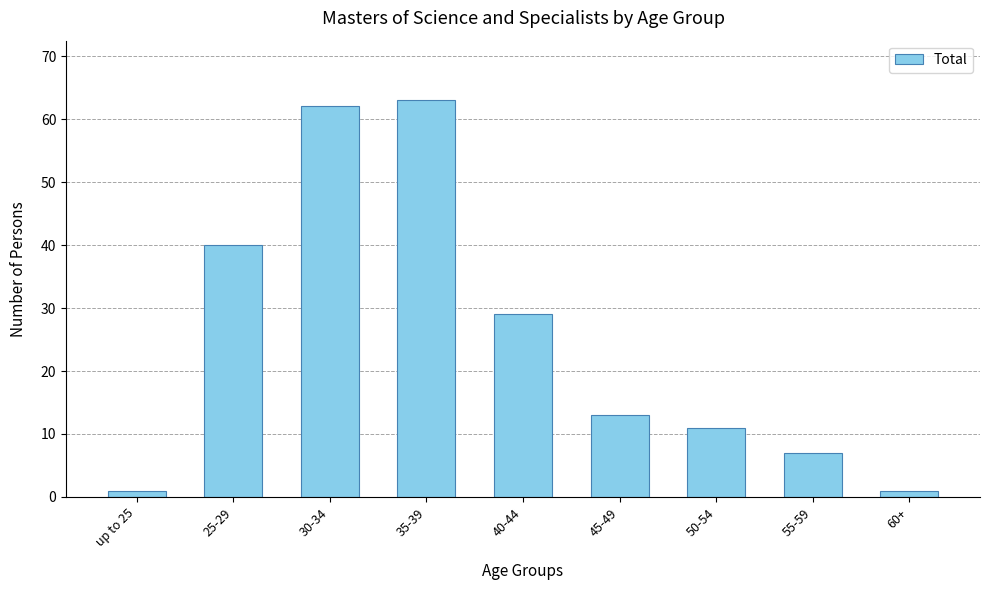

Reading left to right, transcribe all the data shown in this chart.

up to 25=1	25-29=40	30-34=62	35-39=63	40-44=29	45-49=13	50-54=11	55-59=7	60+=1